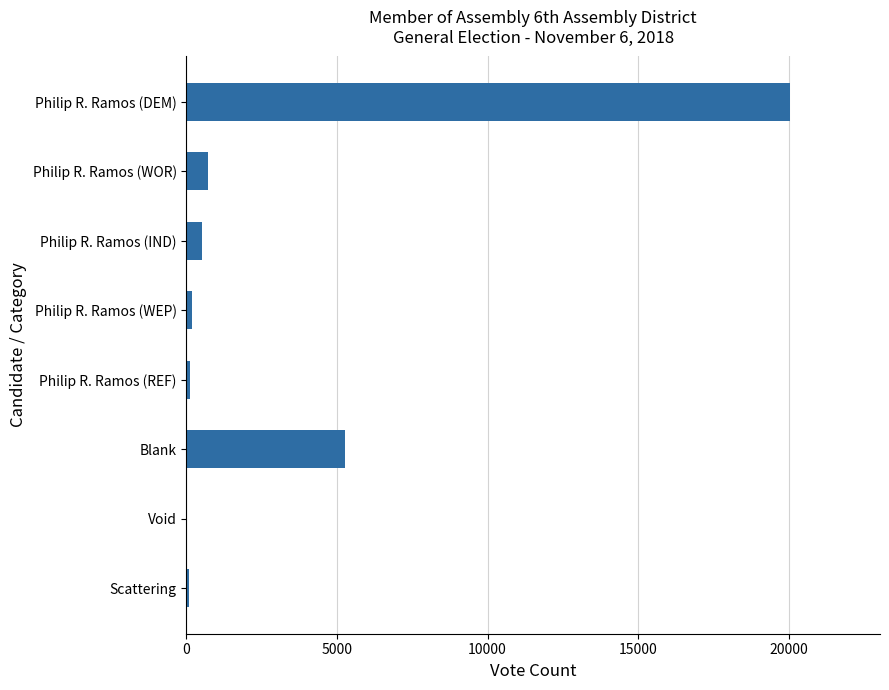

How many distinct data groups are displayed?

1